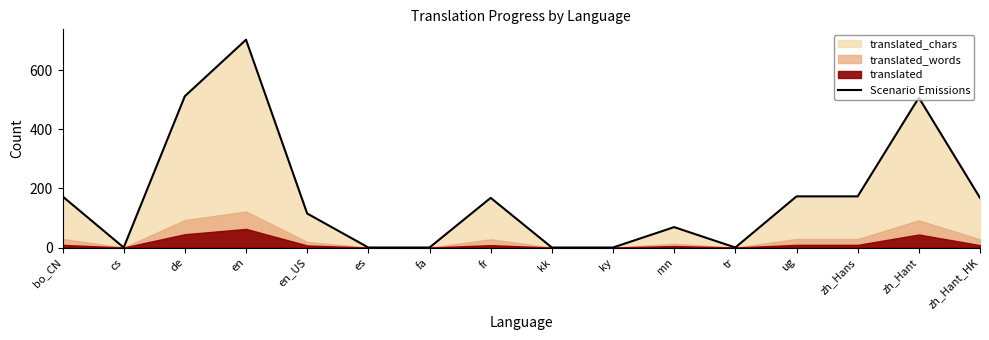

Which has a higher value, bo_CN or ug?

bo_CN